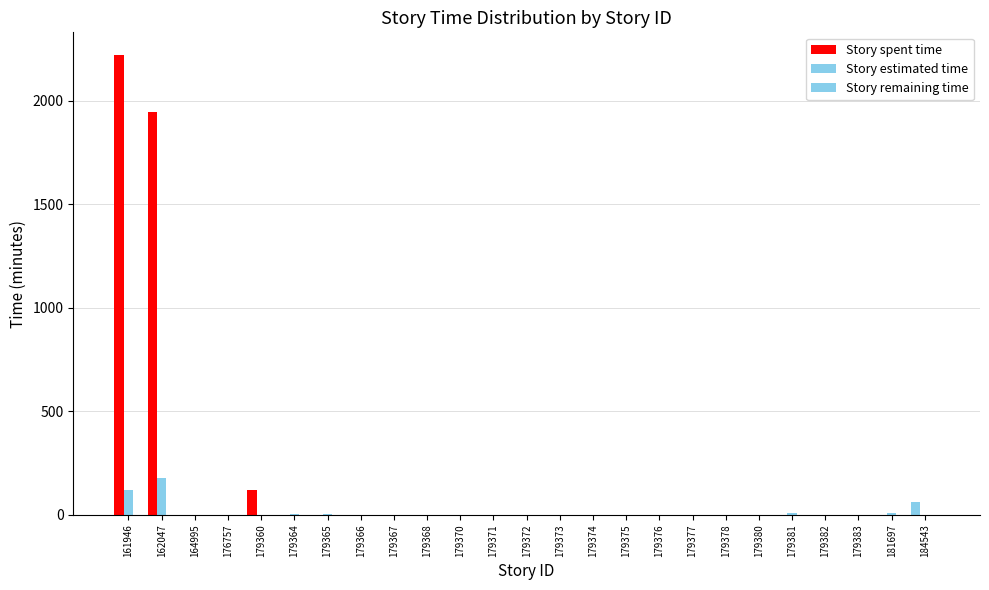

Which has a higher value, 181697 or 179374?

181697